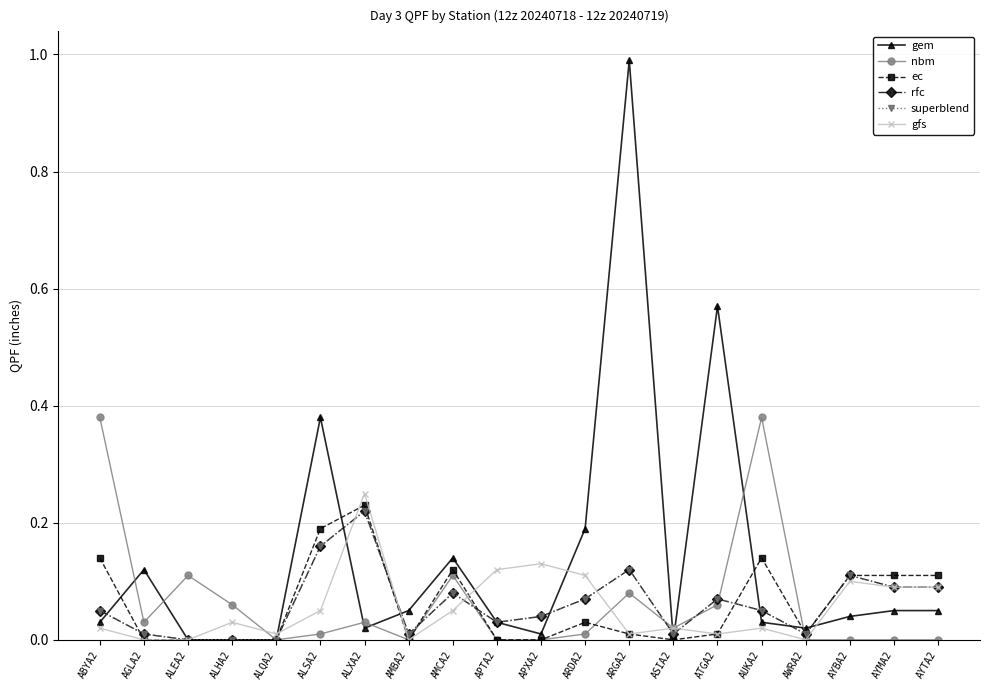

At which category does superblend reach its first local valley?

AMBA2